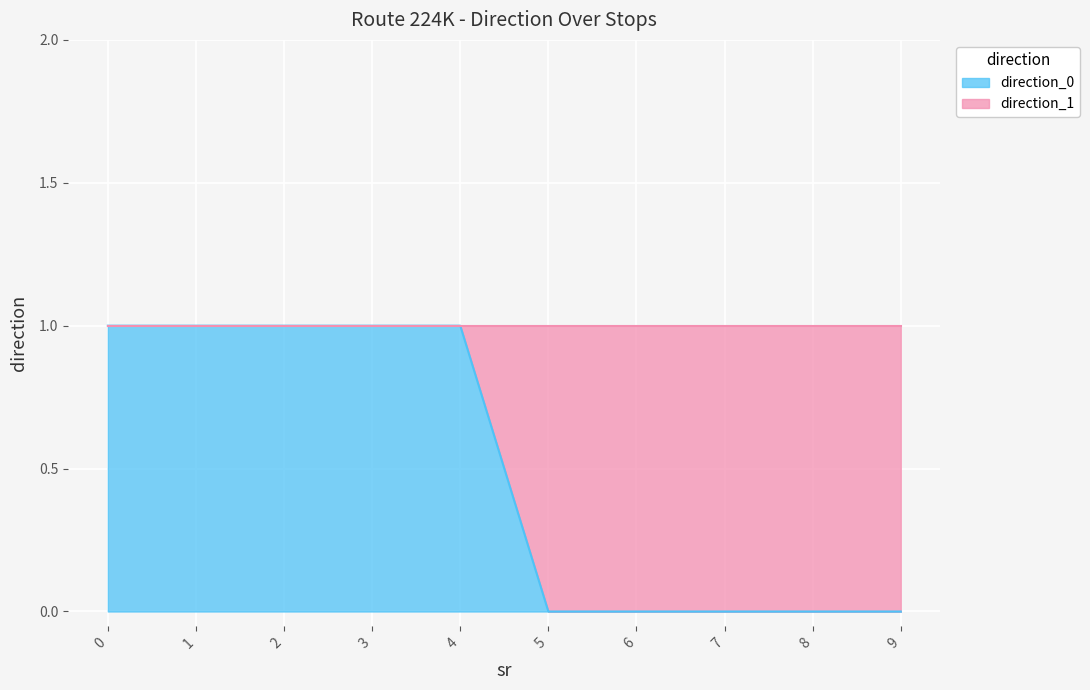

True or false: the data shows 1 at 2.

True